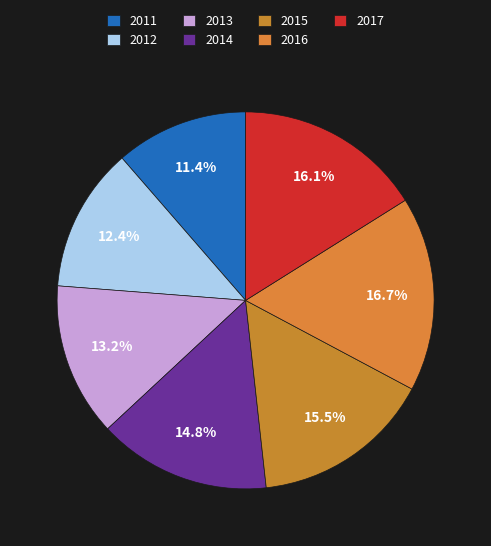

Which category has the smallest portion of the pie?

2011